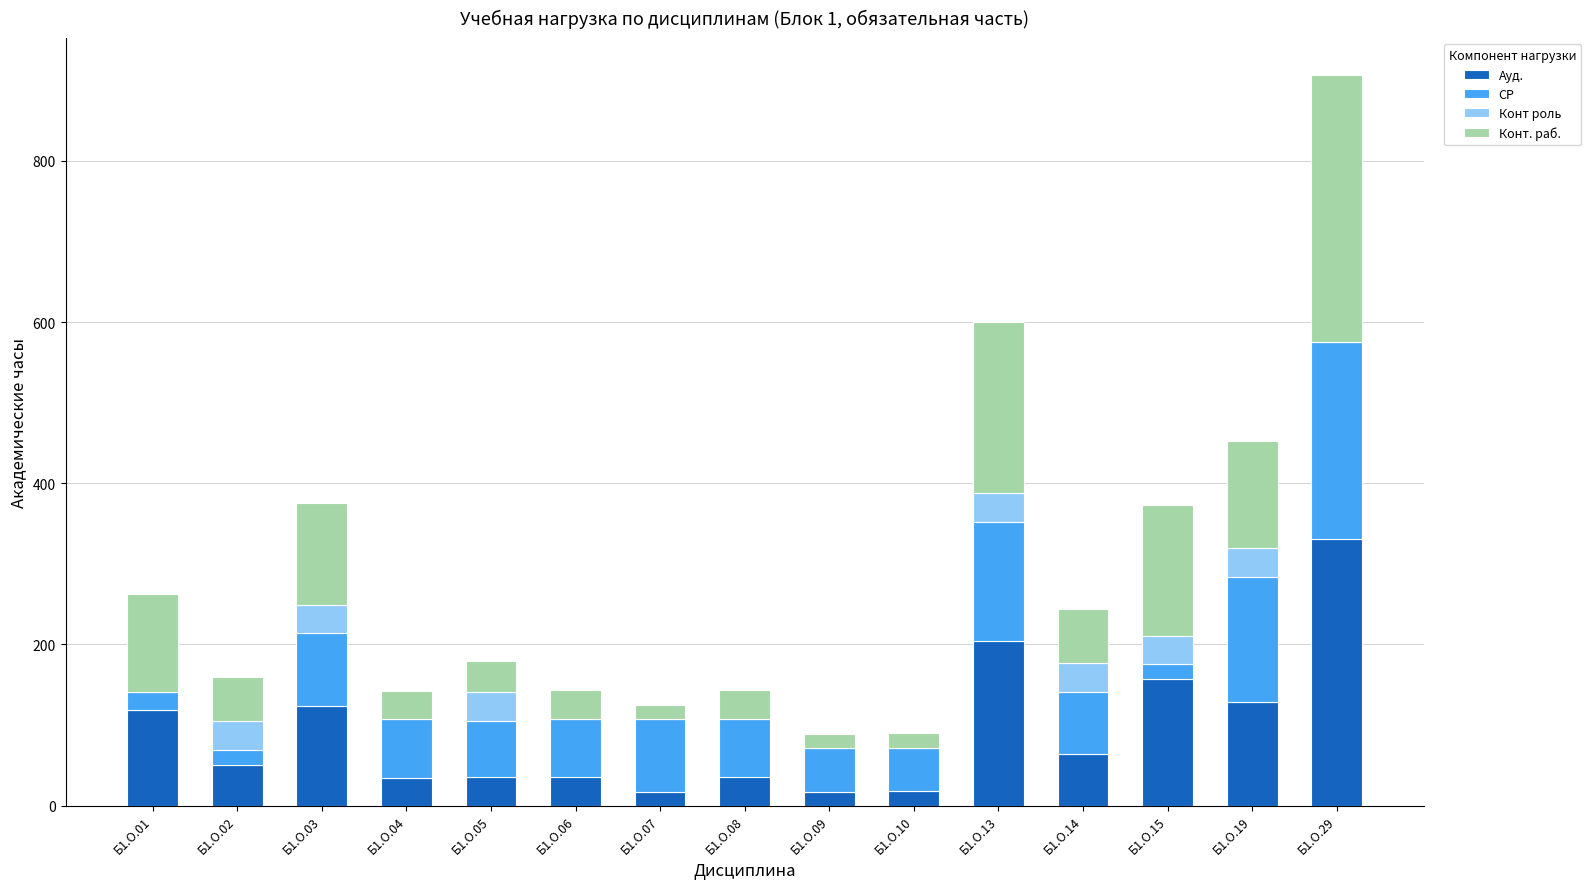

Are the bars horizontal?

No